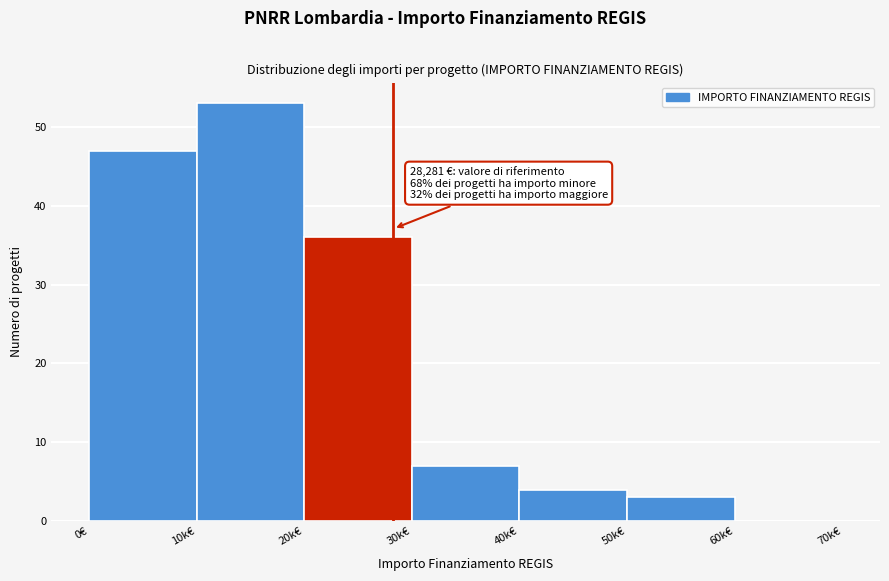

Reading left to right, transcribe all the data shown in this chart.

0€=47	10k€=53	20k€=36	30k€=7	40k€=4	50k€=3	60k€=0